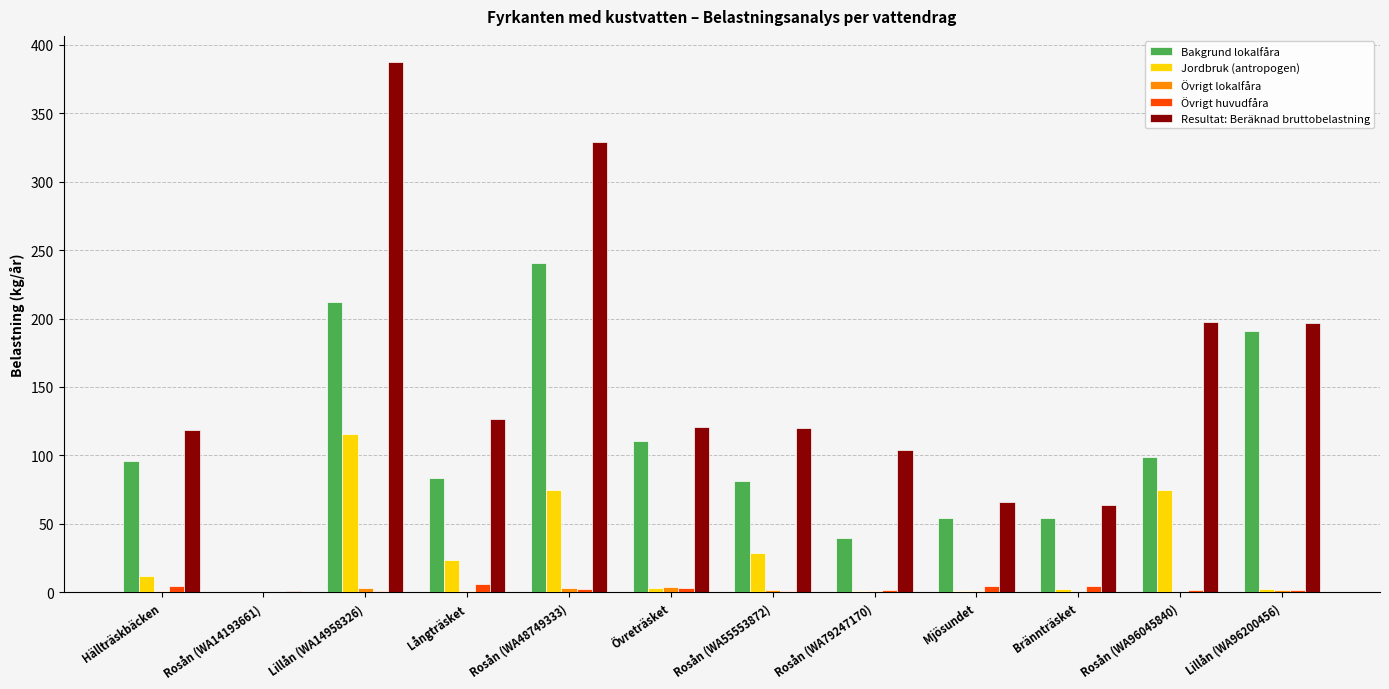

The value of Resultat: Beräknad bruttobelastning at Mjösundet is 65.7. True or false?

True